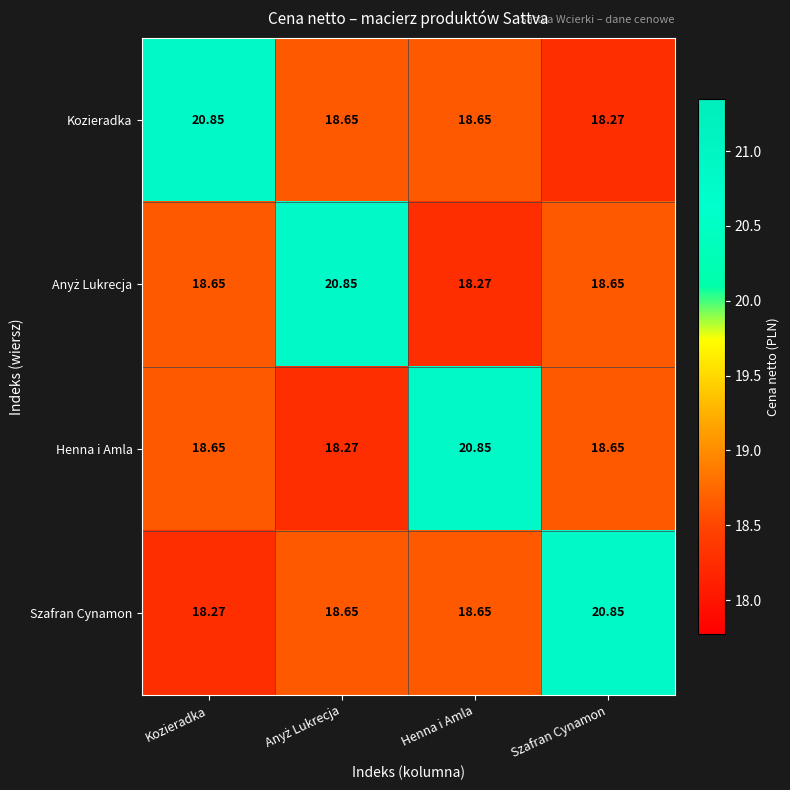

At which category is the sum across all series the highest?

Kozieradka